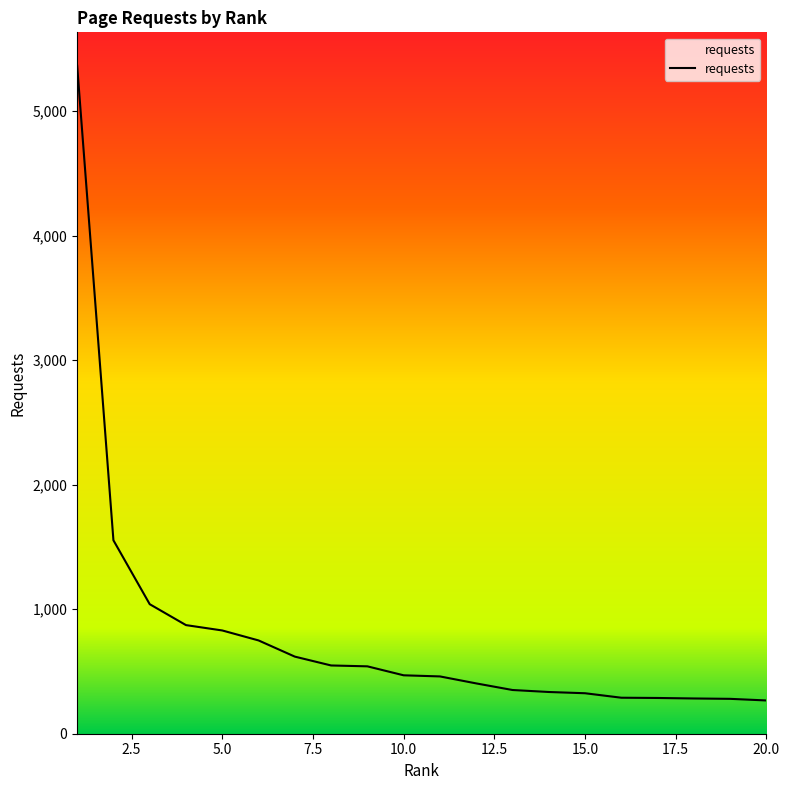

What is the smallest value displayed?

267